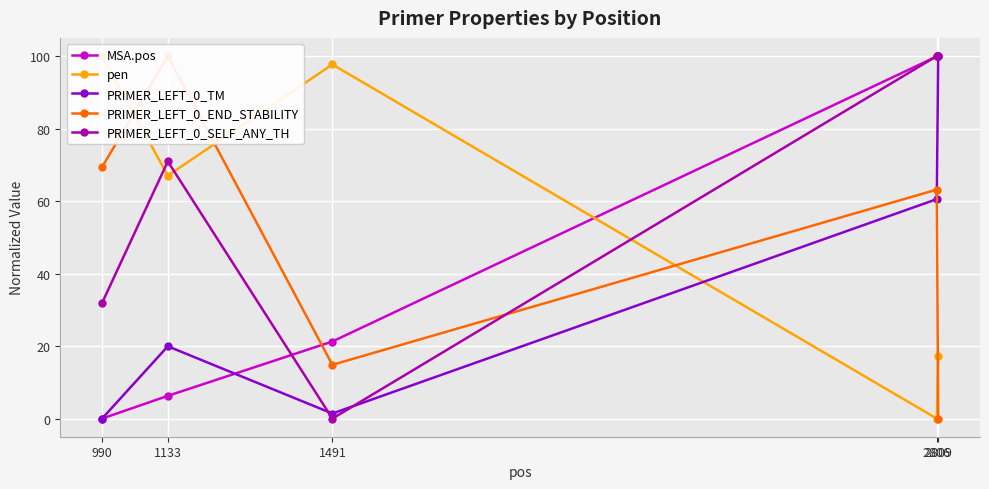

Between which two adjacent categories do PRIMER_LEFT_0_TM and PRIMER_LEFT_0_SELF_ANY_TH first intersect?

1133 and 1491